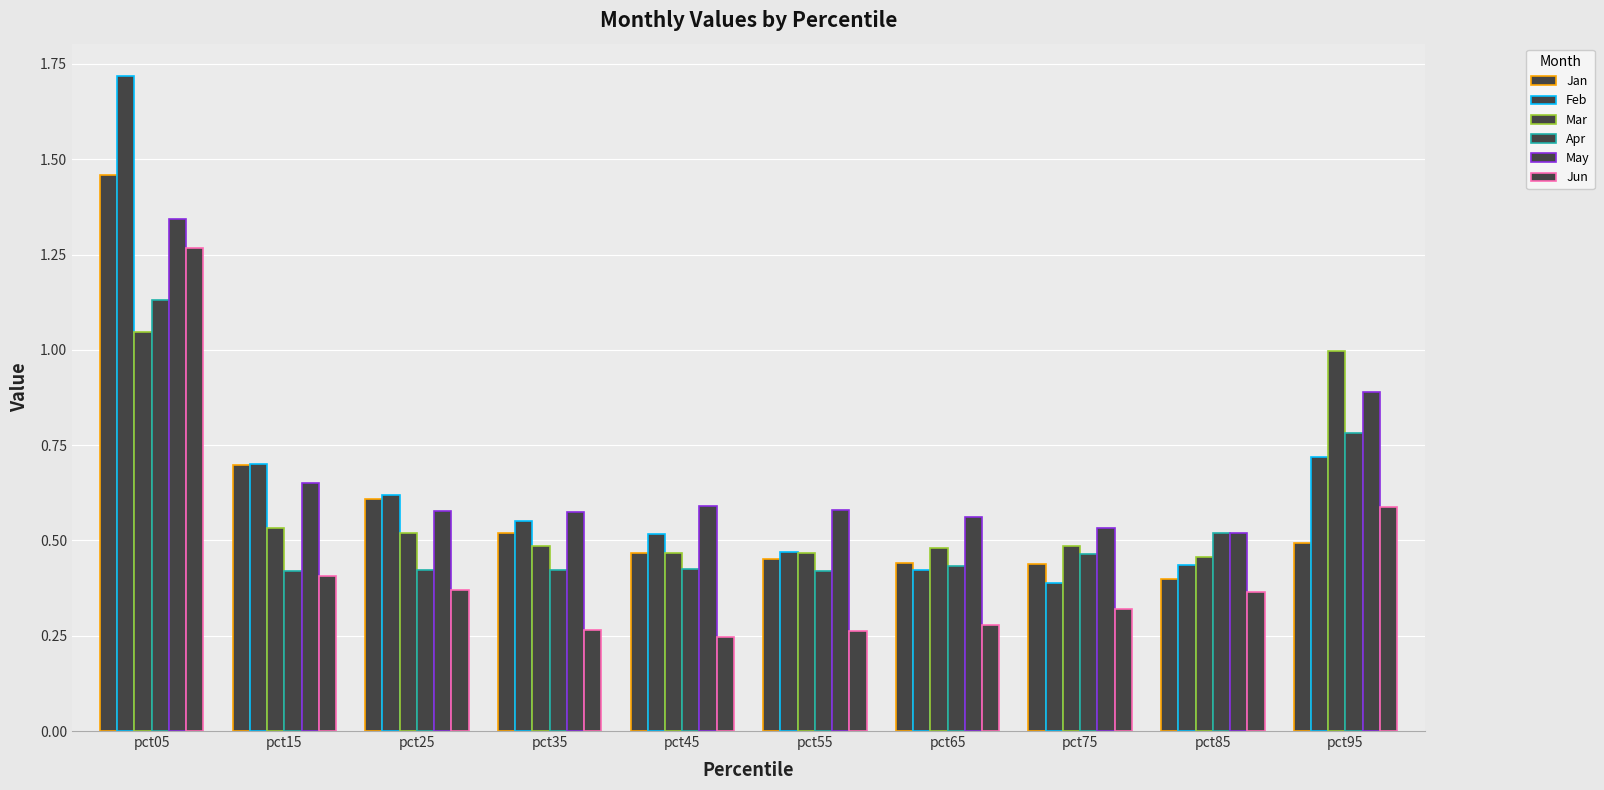

What is the difference between the second highest and second lowest values in the May series?

0.4